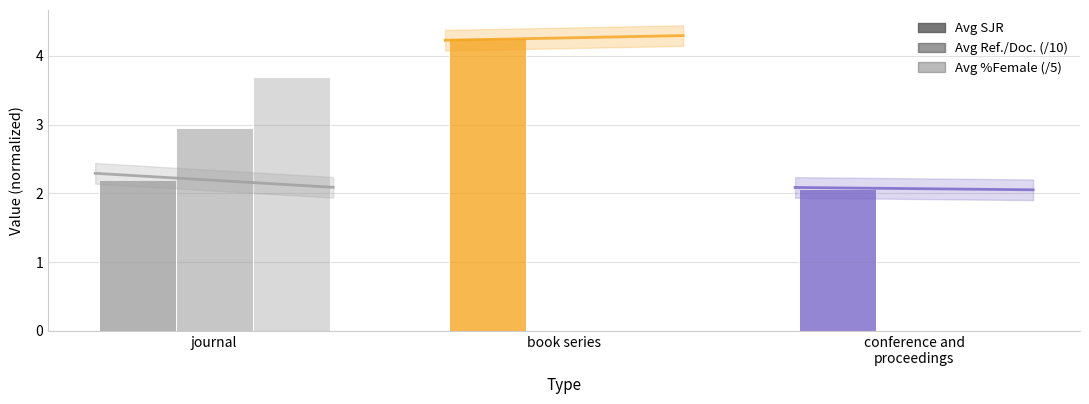

What is the sum of all Avg Ref./Doc. (/10) values?

2.9